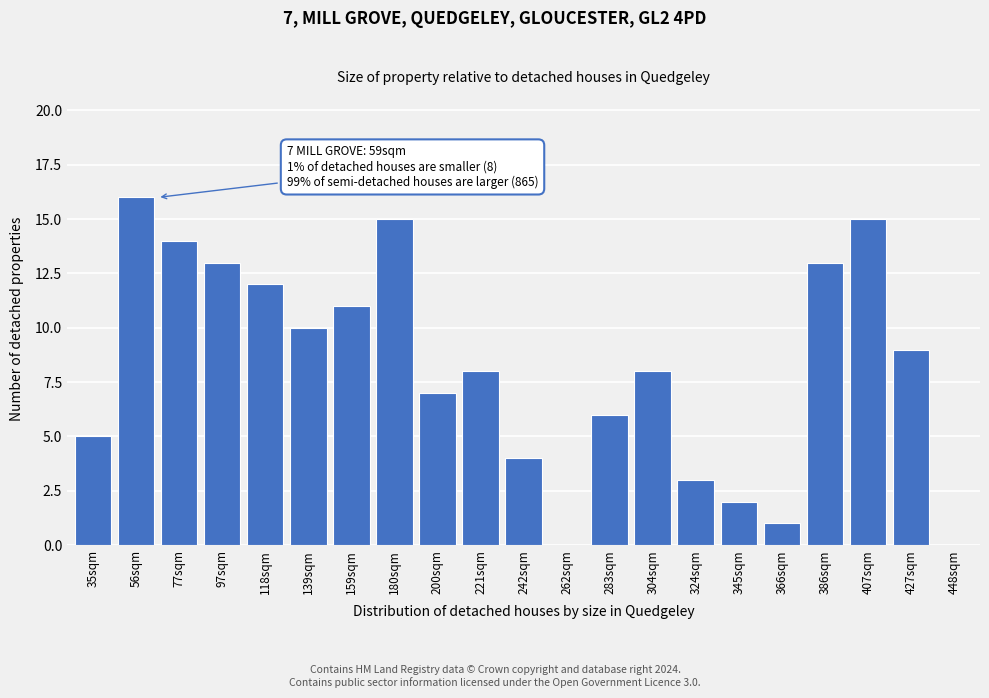

The value at 221sqm is 8. True or false?

True